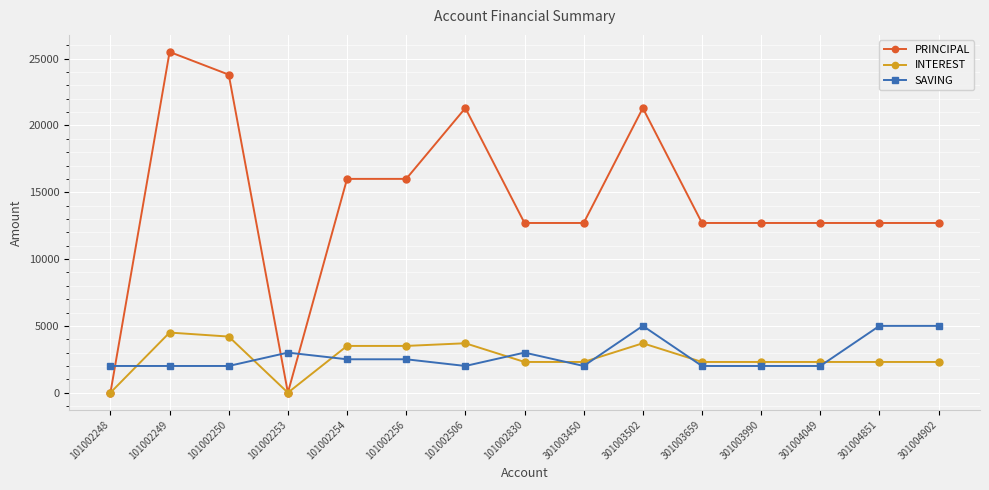

Which series has the largest range (max minus min)?

PRINCIPAL